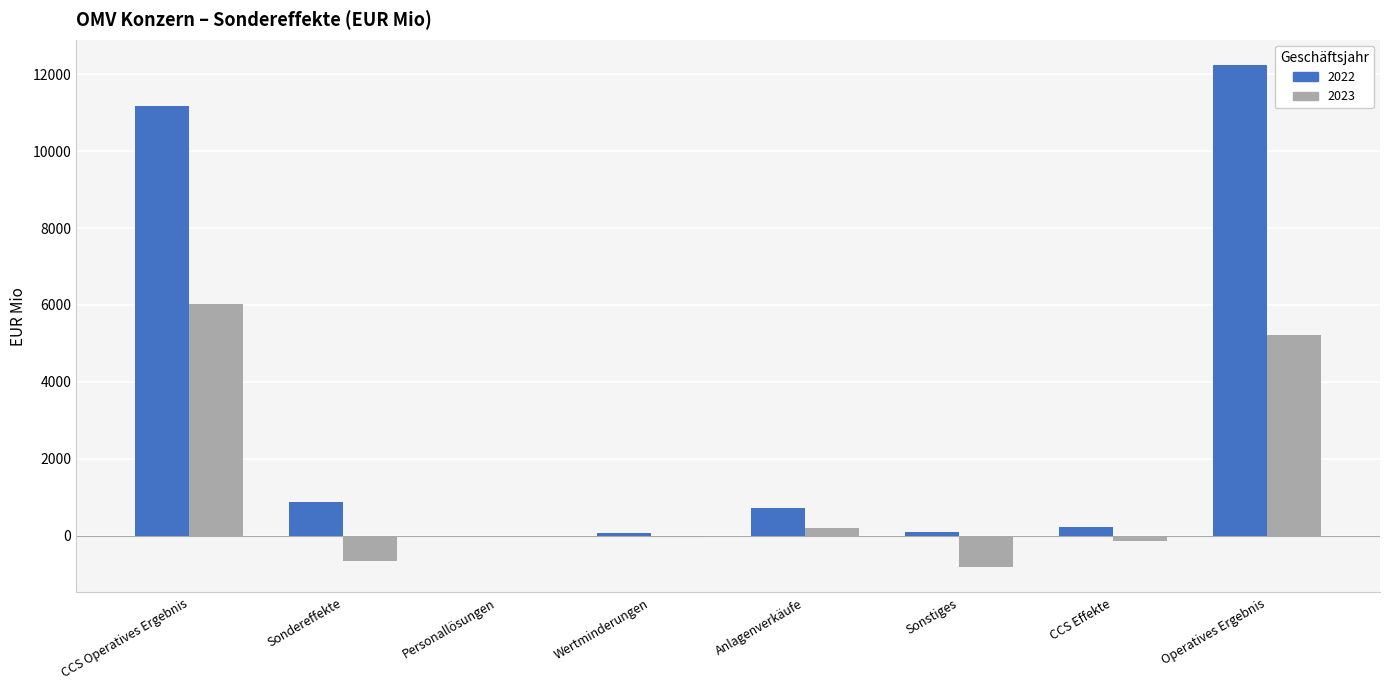

What is the approximate value of 2023 at Wertminderungen, to the nearest 50?

-50